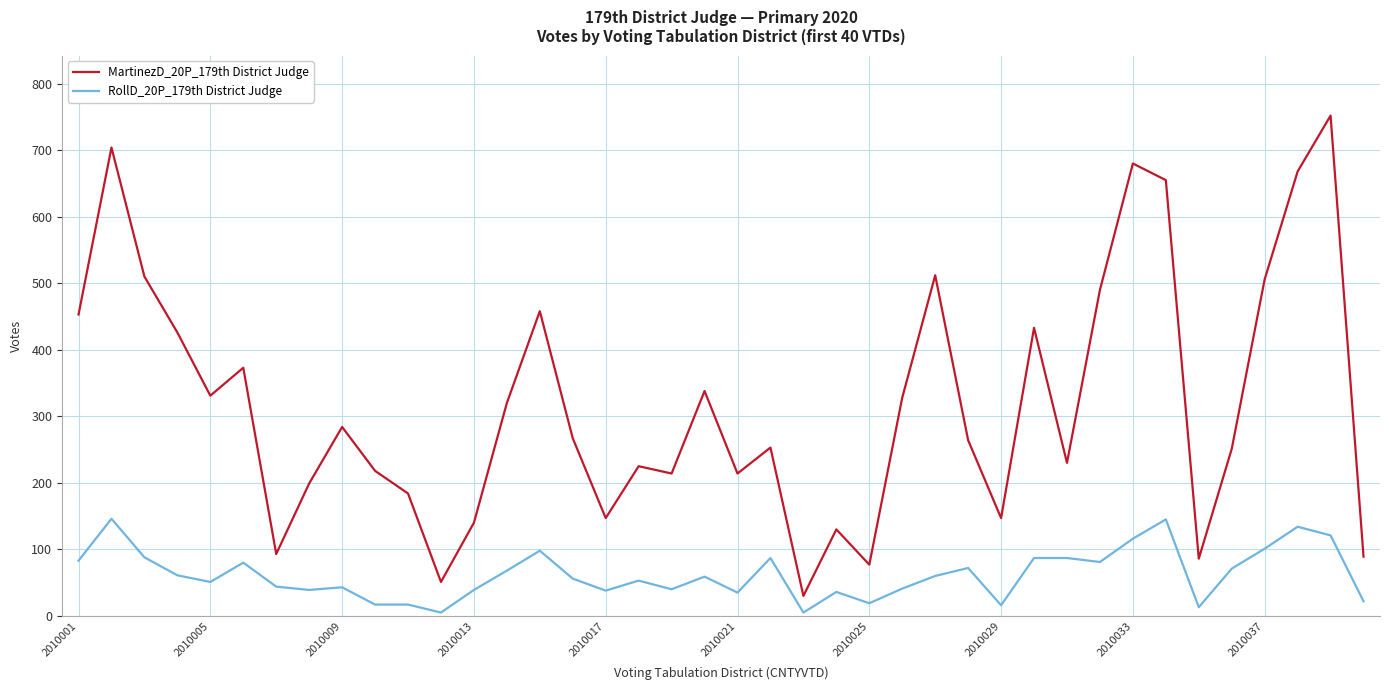

True or false: MartinezD_20P_179th District Judge and RollD_20P_179th District Judge intersect in this chart.

False